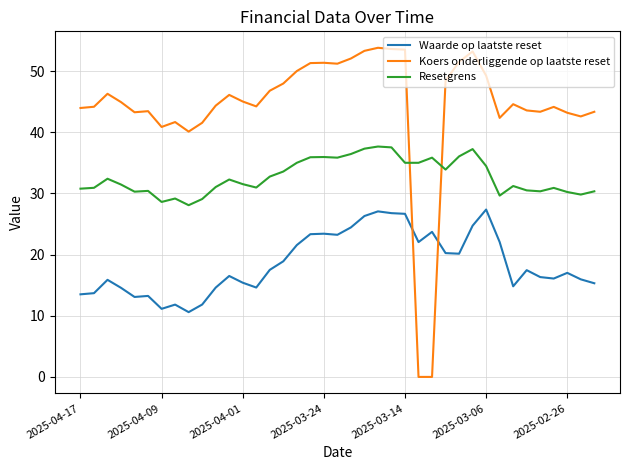

Which series has the widest spread of values?

Koers onderliggende op laatste reset